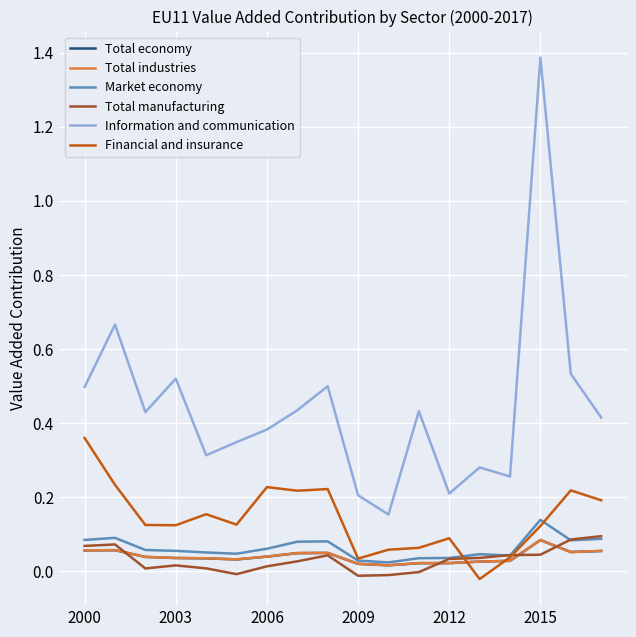

True or false: Total manufacturing and Information and communication cross at least once.

False